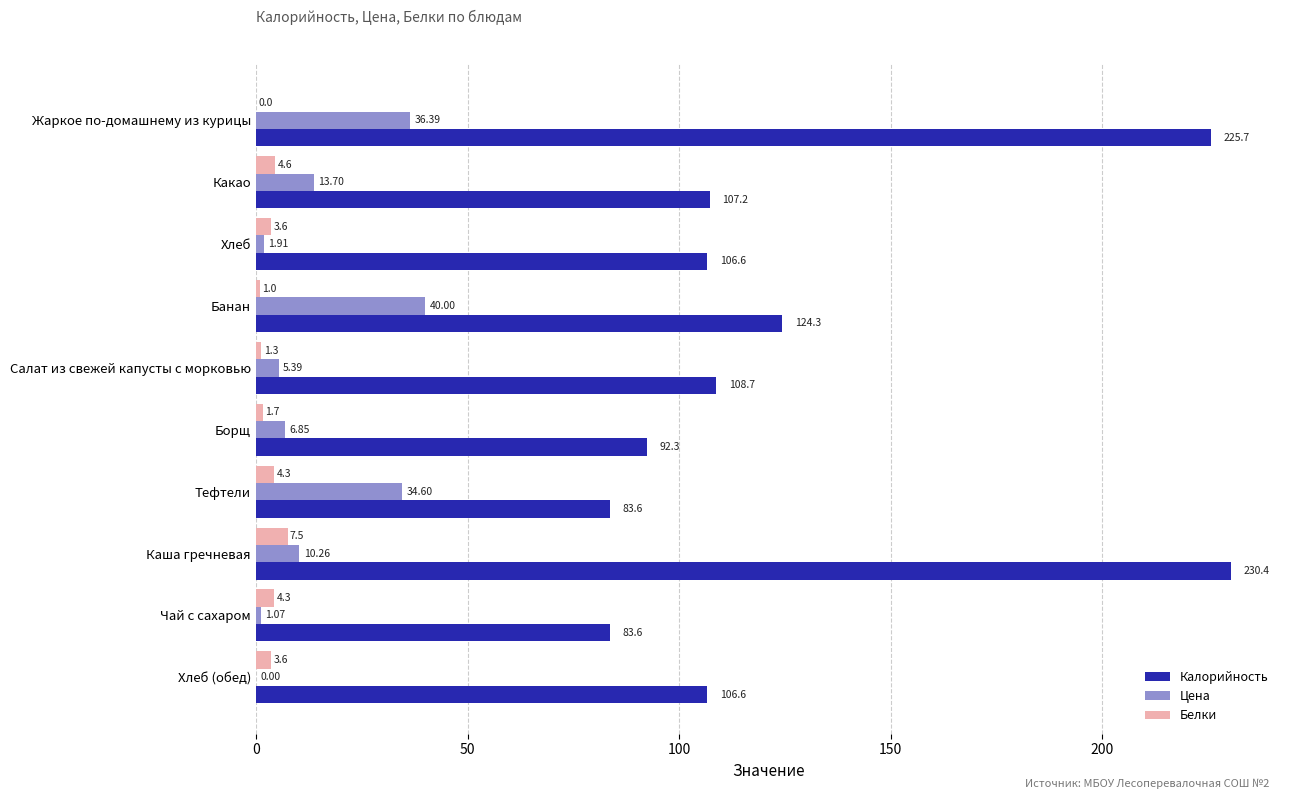

Which category has the highest value across all series?

Каша гречневая